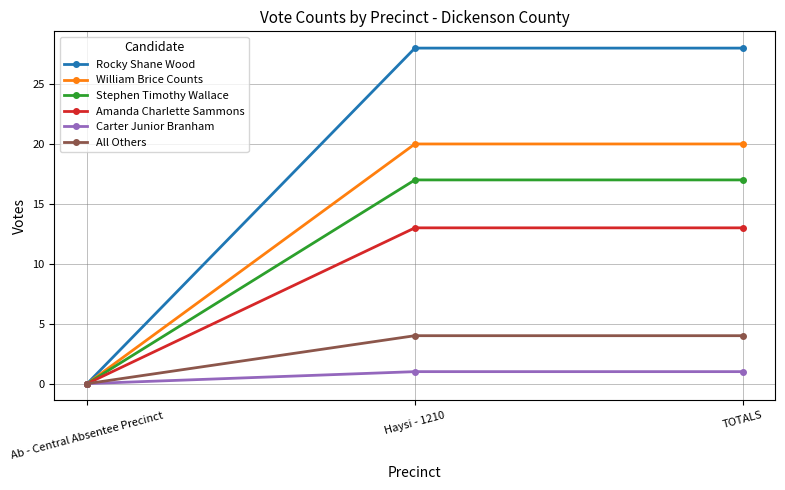

What is the difference between the second highest and minimum values in the All Others series?

4